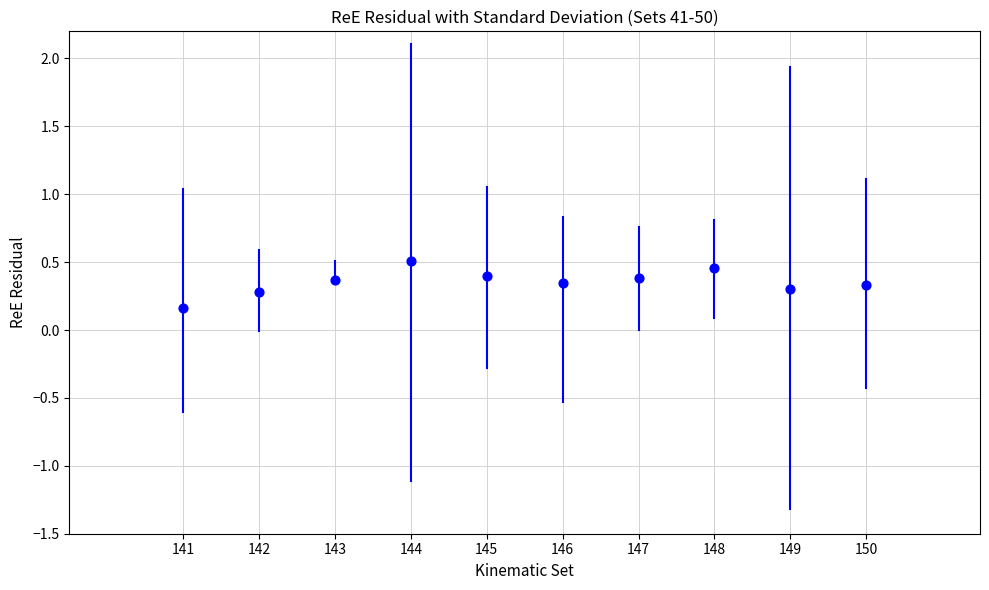

What is the range of X values (max minus min)?

9.0